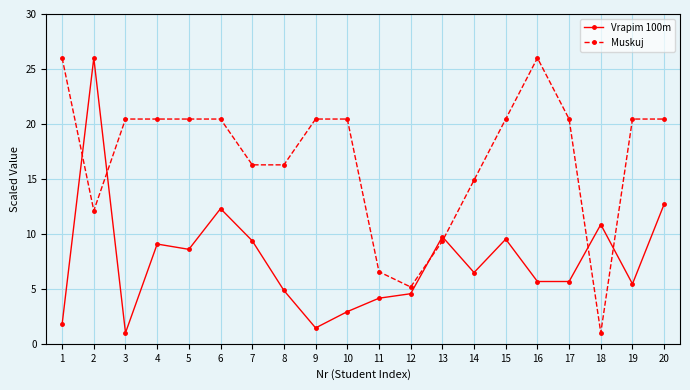

True or false: Muskuj and Vrapim 100m intersect in this chart.

True